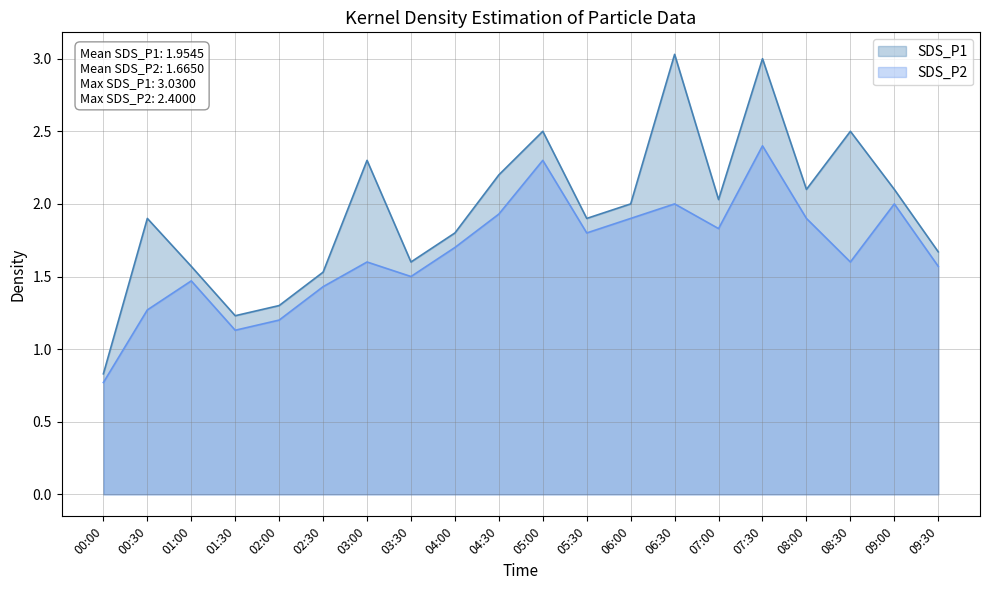

How many lines are shown in the chart?

2